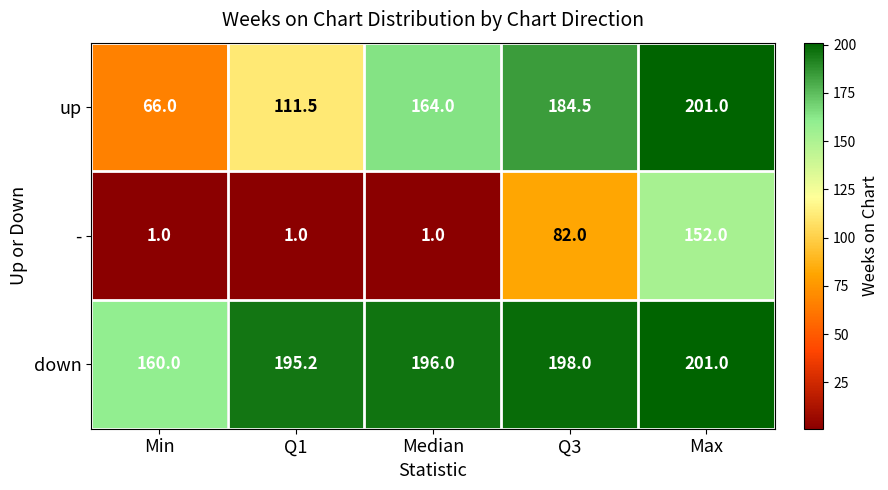

At which category is the sum across all series the highest?

Max